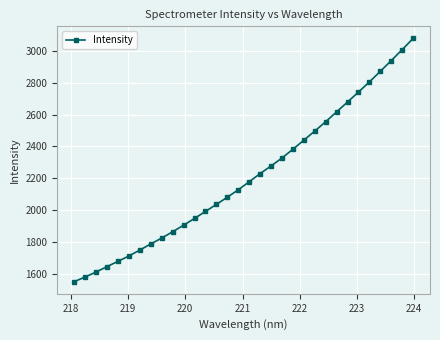

What is the minimum value shown in the chart?

1549.3